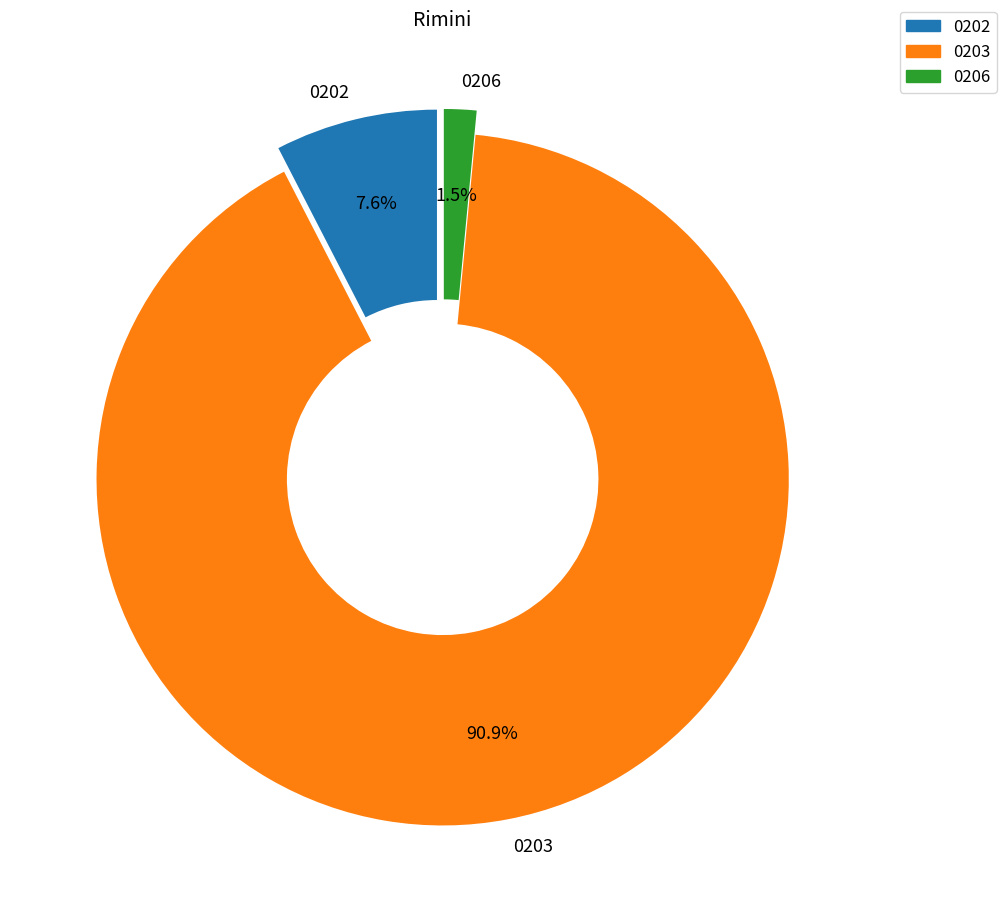

How many segments does this pie chart have?

3